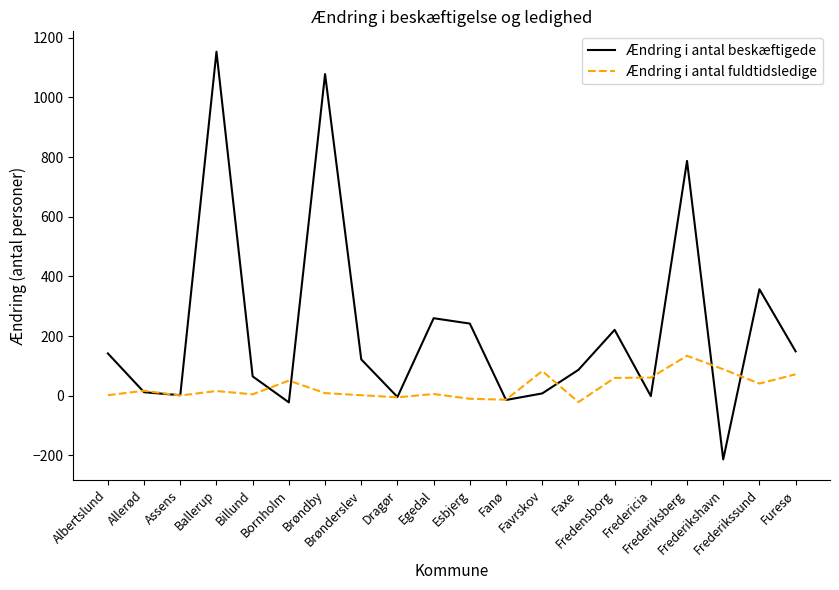

What is the difference between the Ændring i antal fuldtidsledige values at Ballerup and Dragør?

21